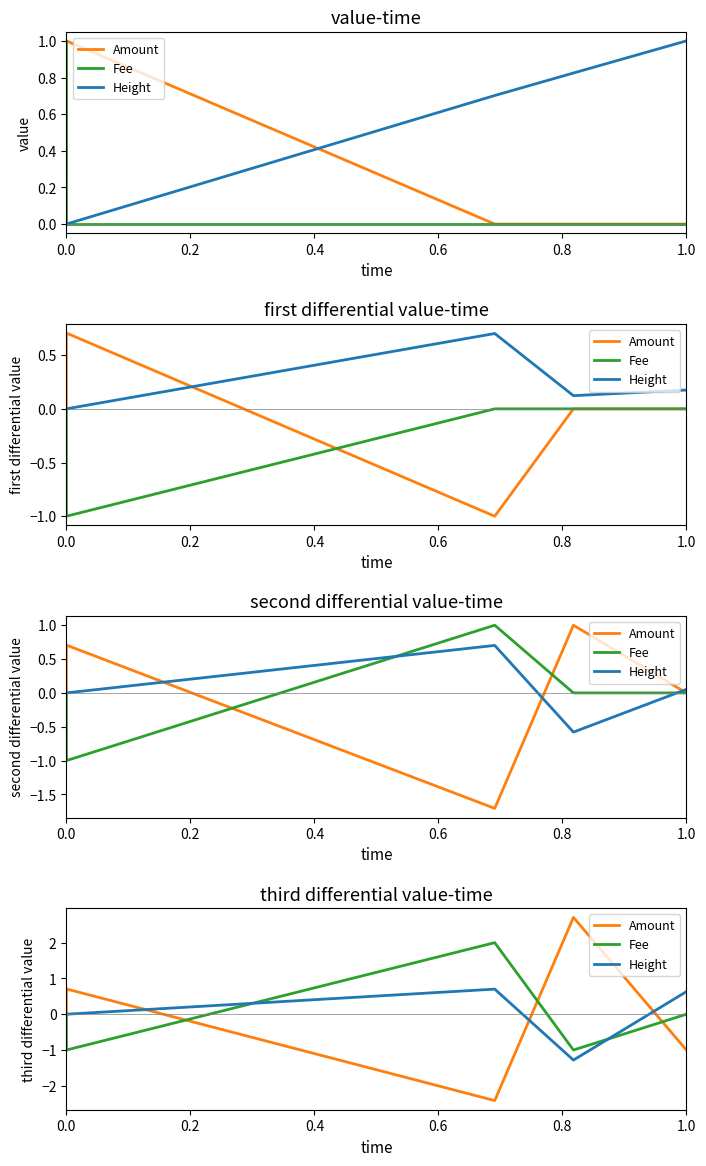

Count the Height values in the range 0 to 1.

4